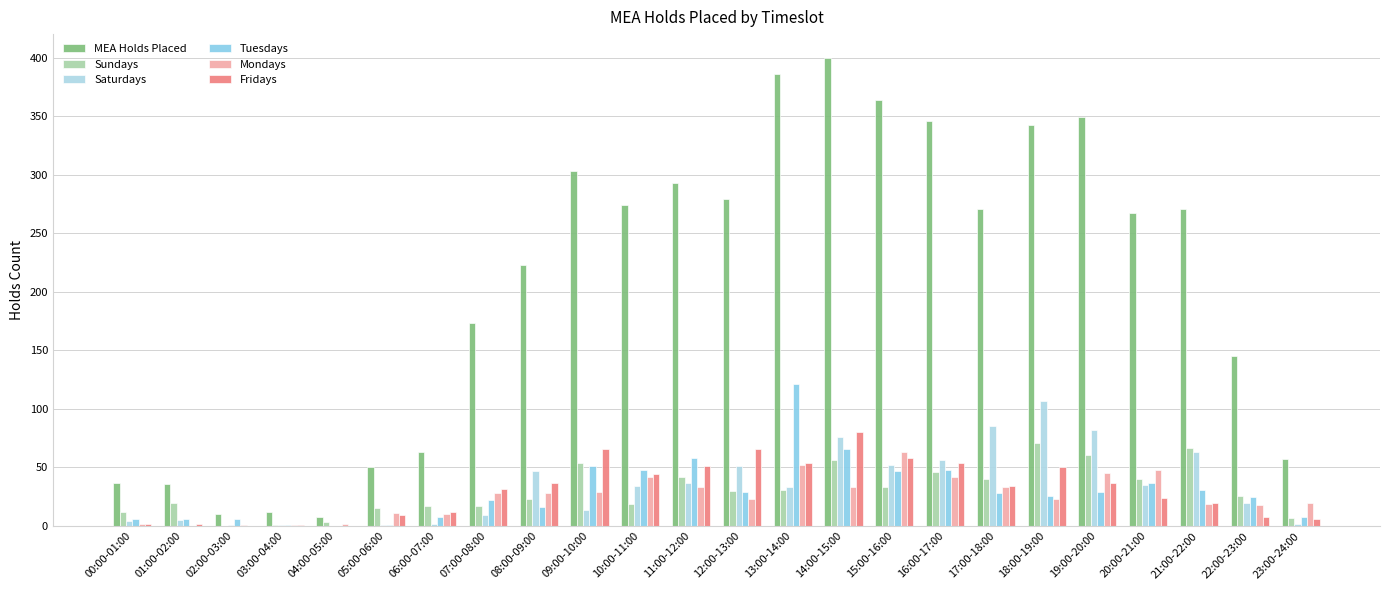

Reading left to right, extract all data points from this chart.

MEA Holds Placed: 37	36	10	12	8	50	63	173	223	303	274	293	279	386	400	364	346	271	342	349	267	271	145	57
Sundays: 12	20	0	1	3	15	17	17	23	54	19	42	30	31	56	33	46	40	71	61	40	67	26	7
Saturdays: 4	5	1	1	0	1	2	9	47	14	34	37	51	33	76	52	56	85	107	82	35	63	20	2
Tuesdays: 6	6	6	1	0	1	8	22	16	51	48	58	29	121	66	47	48	28	26	29	37	31	25	8
Mondays: 2	0	1	1	2	11	10	28	28	29	42	33	23	52	33	63	42	33	23	45	48	19	18	20
Fridays: 2	2	0	1	0	9	12	32	37	66	44	51	66	54	80	58	54	34	50	37	24	20	8	6